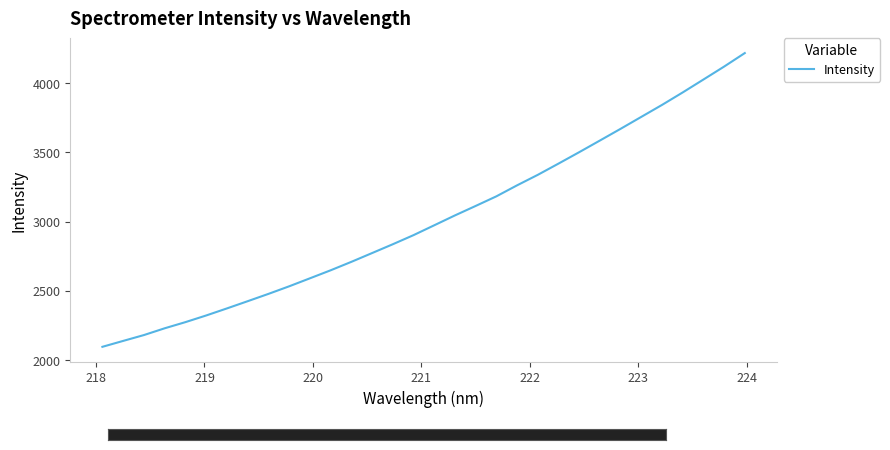

What is the greatest value displayed?

4216.9